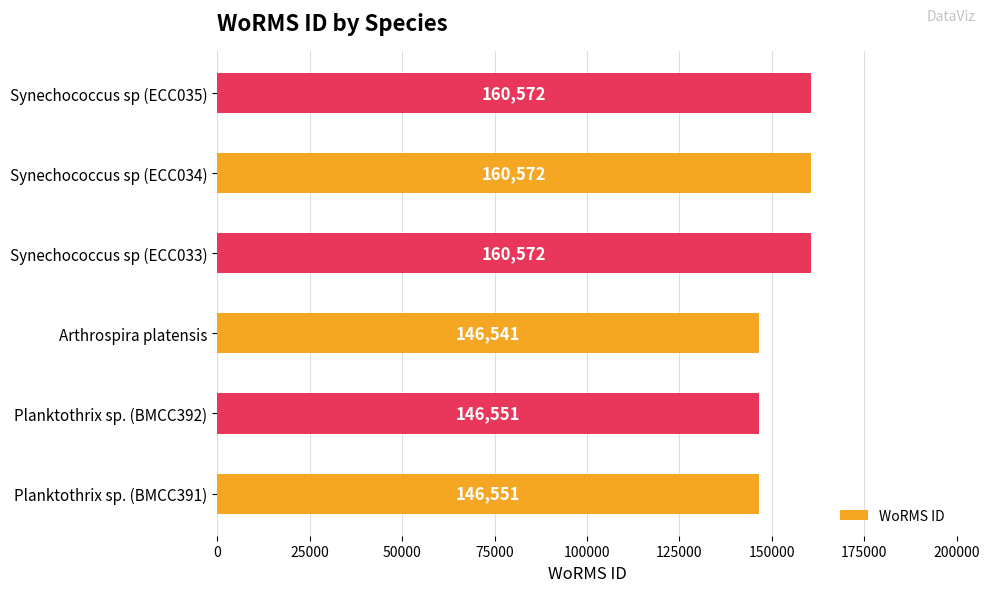

What is the average value?

153560